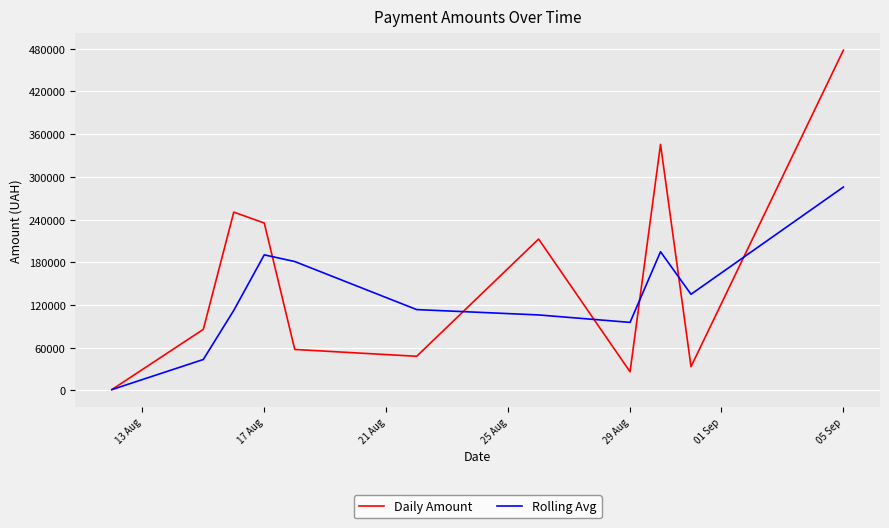

True or false: Rolling Avg has more than 2 points higher than both neighbors.

False